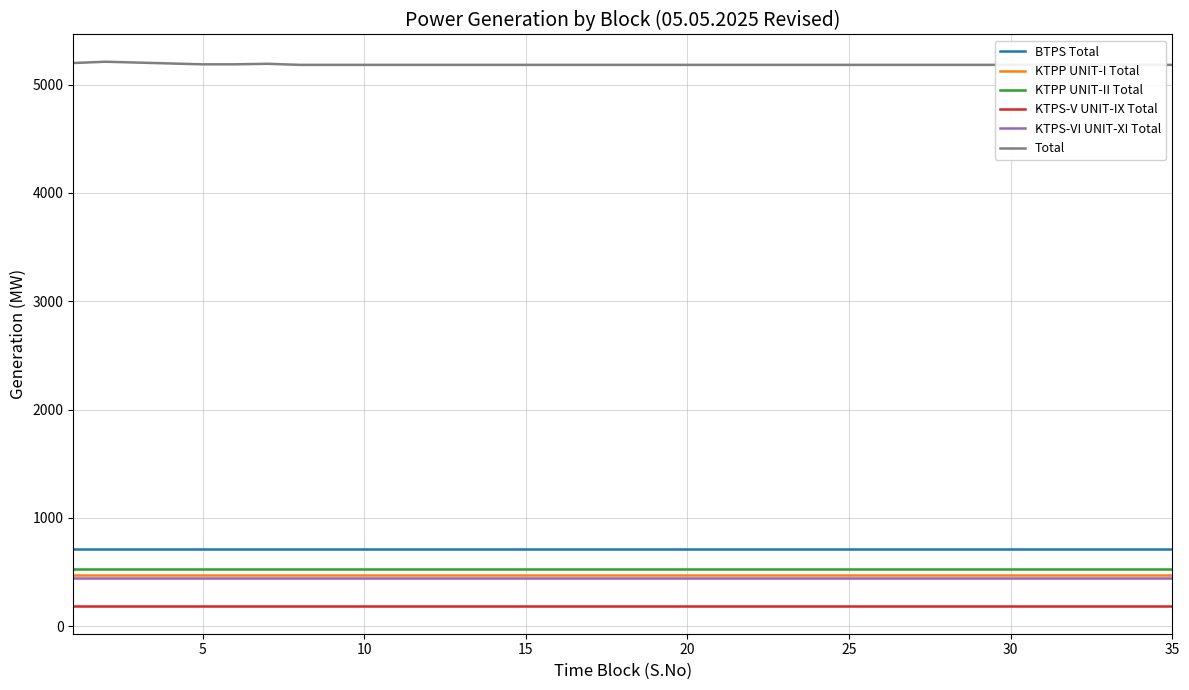

How many categories are shown in the chart?

35